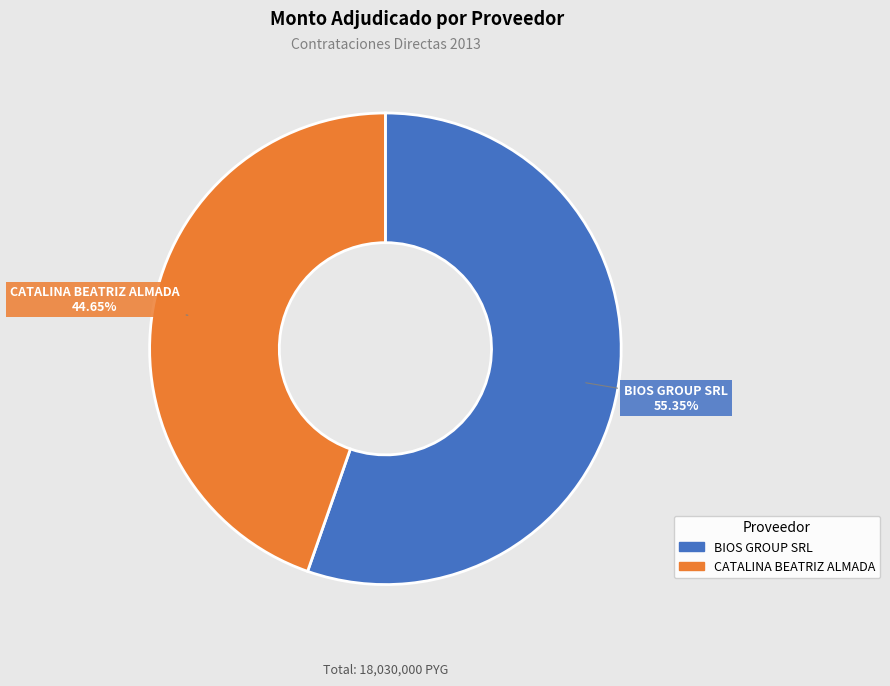

Is it true that BIOS GROUP SRL is 55% of the pie?

True